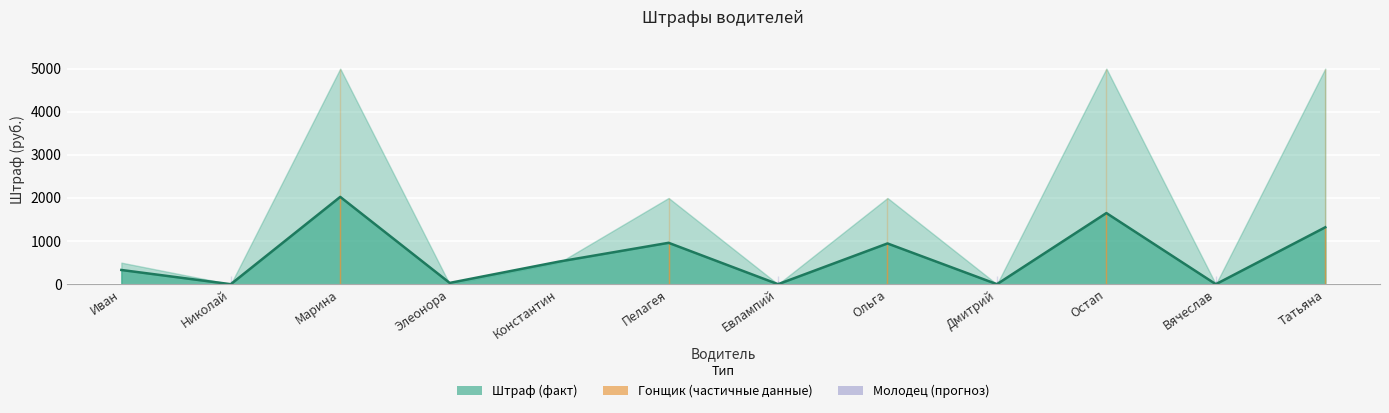

Reading right to left, what are all the values shown in this chart?

Татьяна=1320	Вячеслав=0	Остап=1650	Дмитрий=0	Ольга=945	Евлампий=0	Пелагея=960	Константин=525	Элеонора=30	Марина=2025	Николай=0	Иван=330